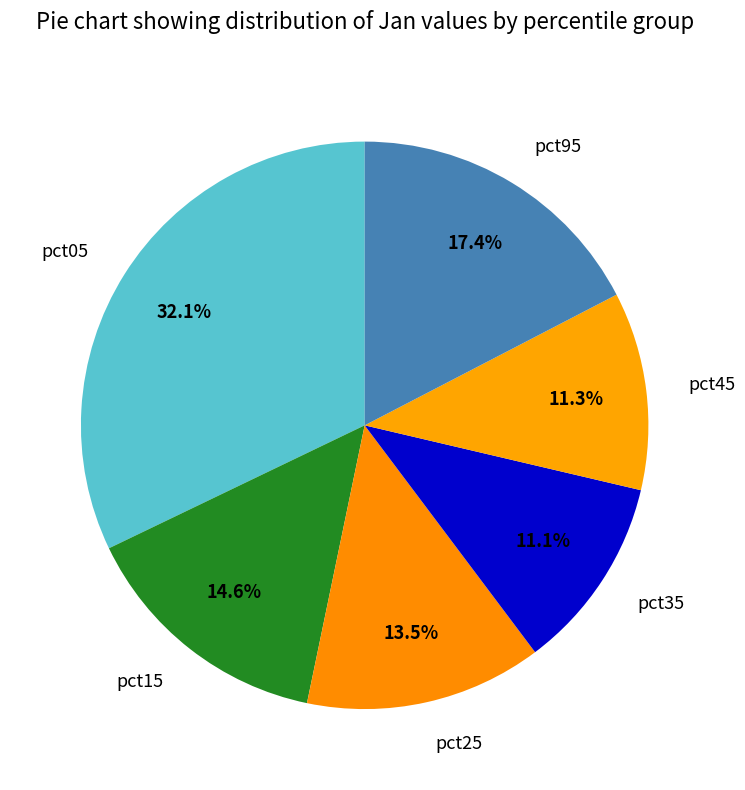

How many segments does this pie chart have?

6